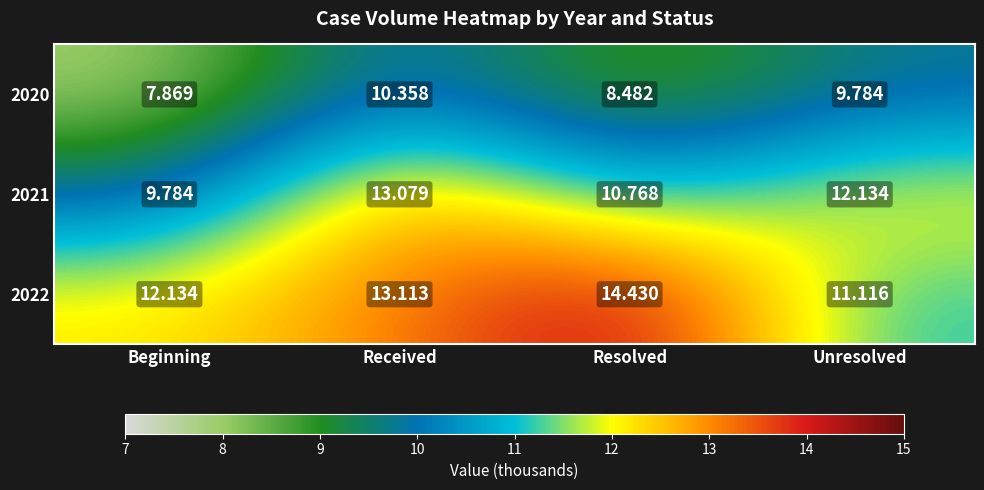

Which series changed the most between Received and Resolved?

2021